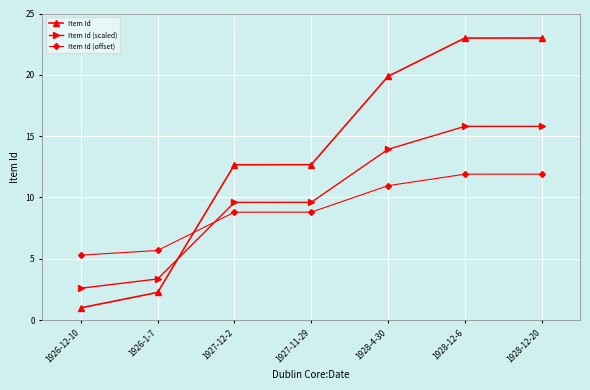

Where do Item Id (offset) and Item Id first cross each other?

1926-1-7 and 1927-12-2